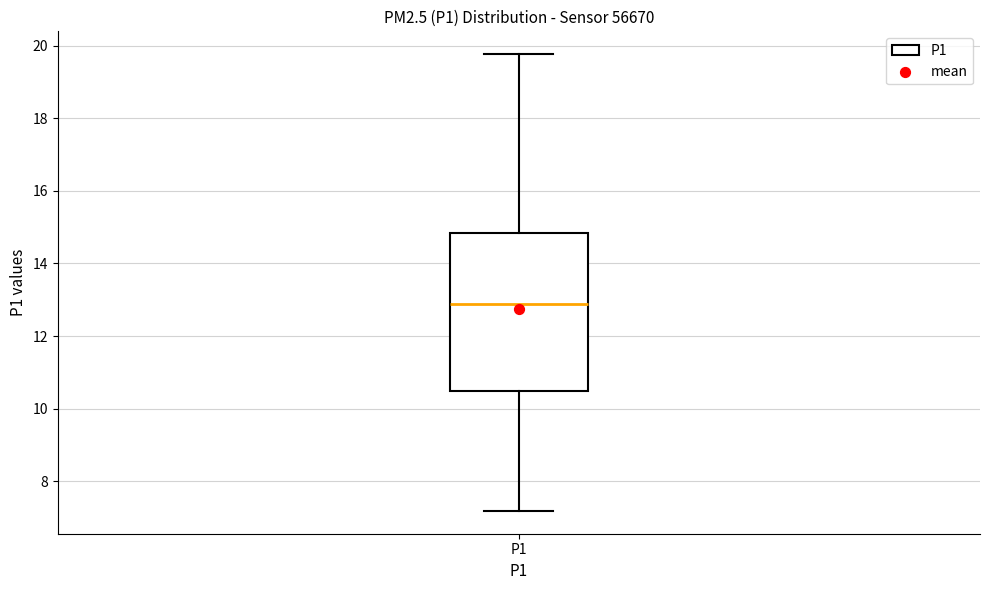

Where is the upper edge of the box for P1 on the y-axis? The values are not printed on the chart, so give them approximately, as read against the axis.

14.8